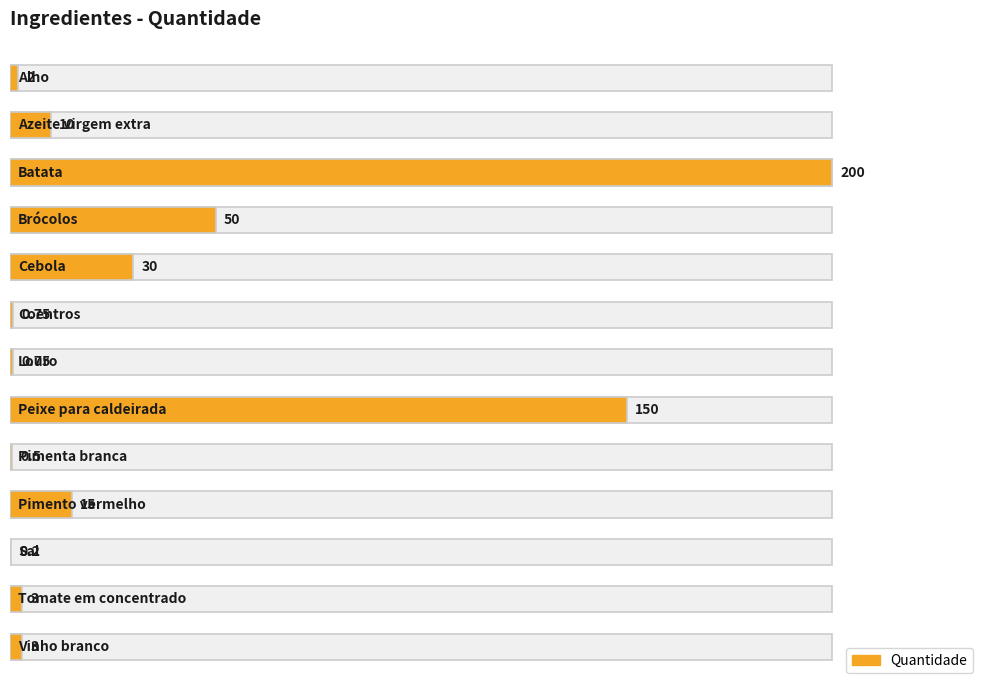

What is the difference between the maximum and second lowest values?

199.5